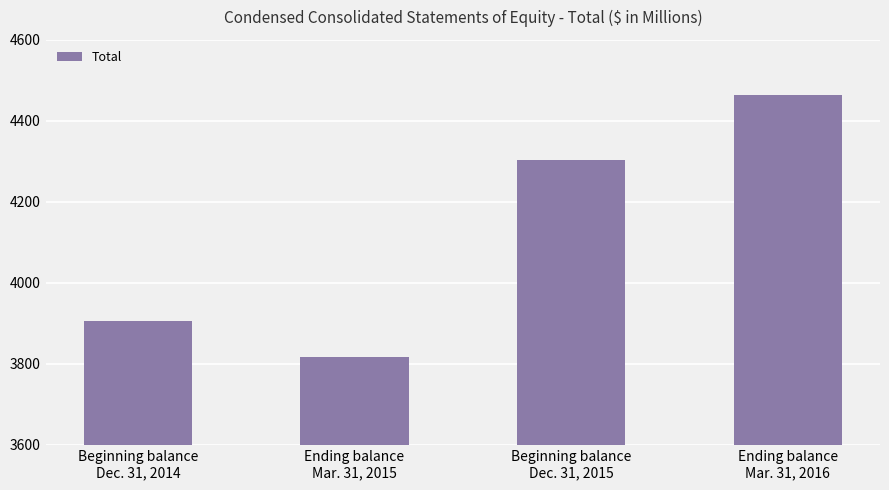

Where is the data nearest to the value 4139?

Beginning balance
Dec. 31, 2015